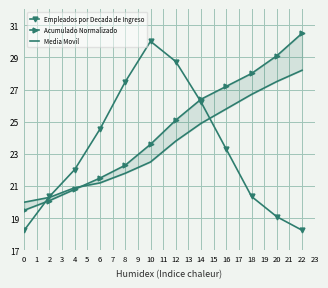

What is the value of the Acumulado Normalizado point at the 11th from the left?

29.1